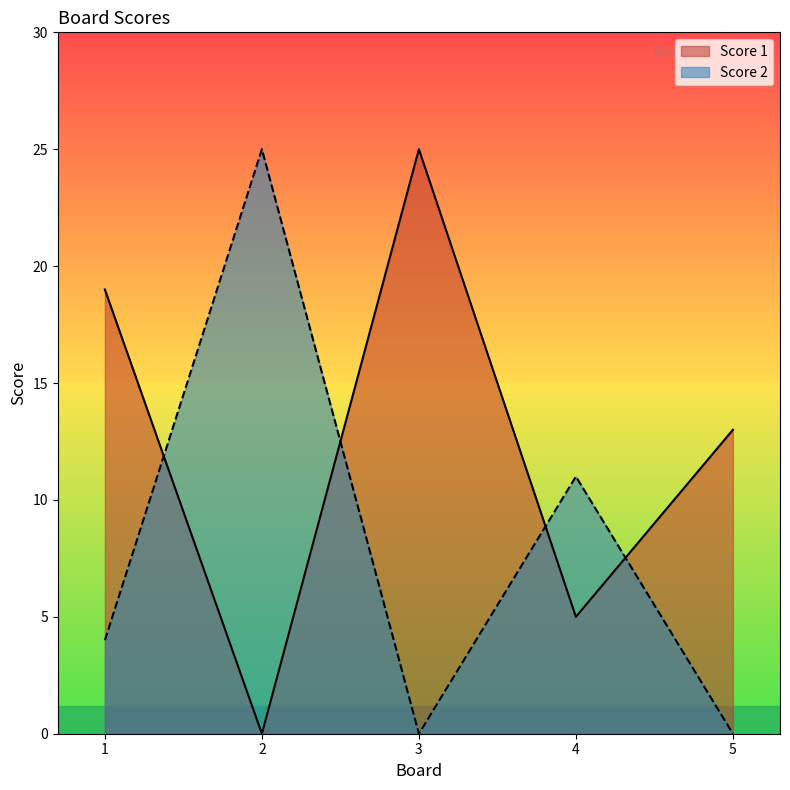

Rank the categories by Score 1 value from lowest to highest.

2, 4, 5, 1, 3